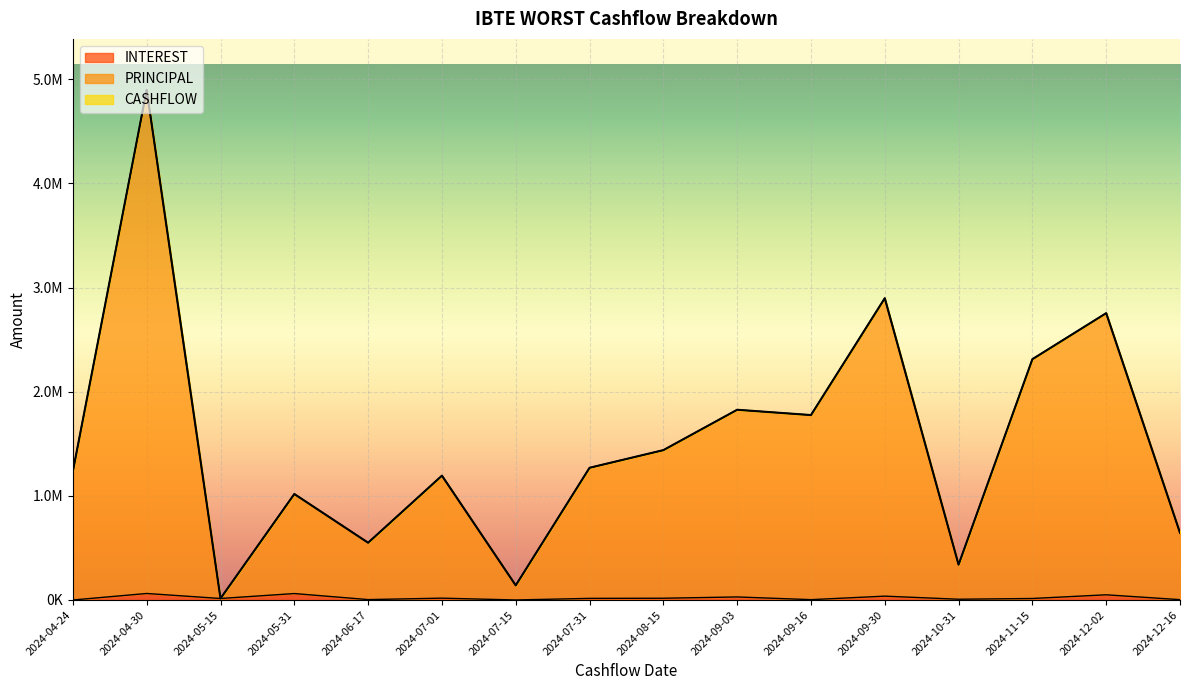

List the series in order of their peak value, highest first.

PRINCIPAL, CASHFLOW, INTEREST